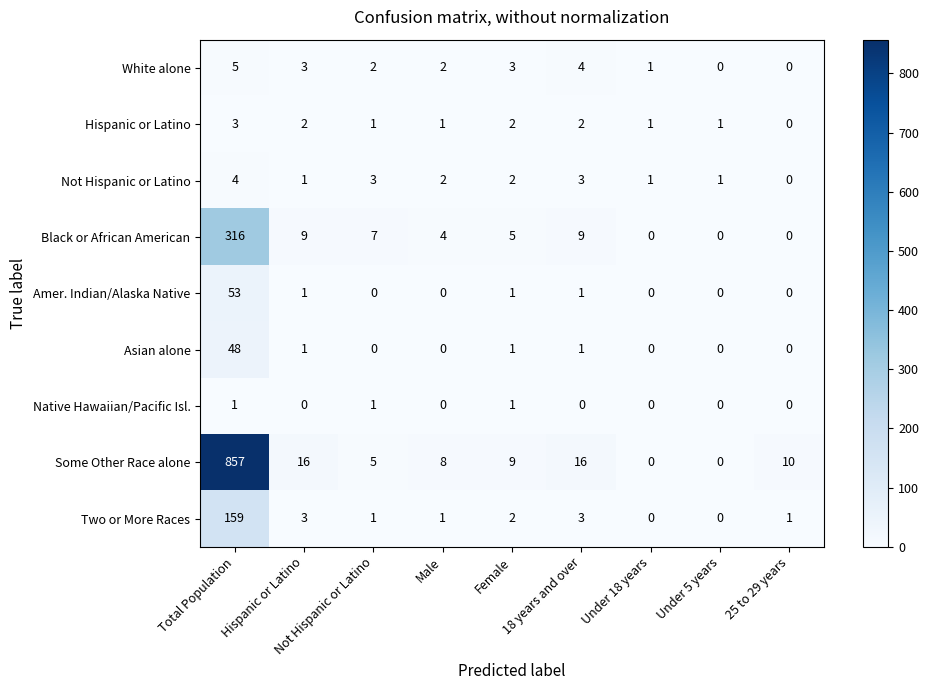

Which series has the widest spread of values?

Some Other Race alone